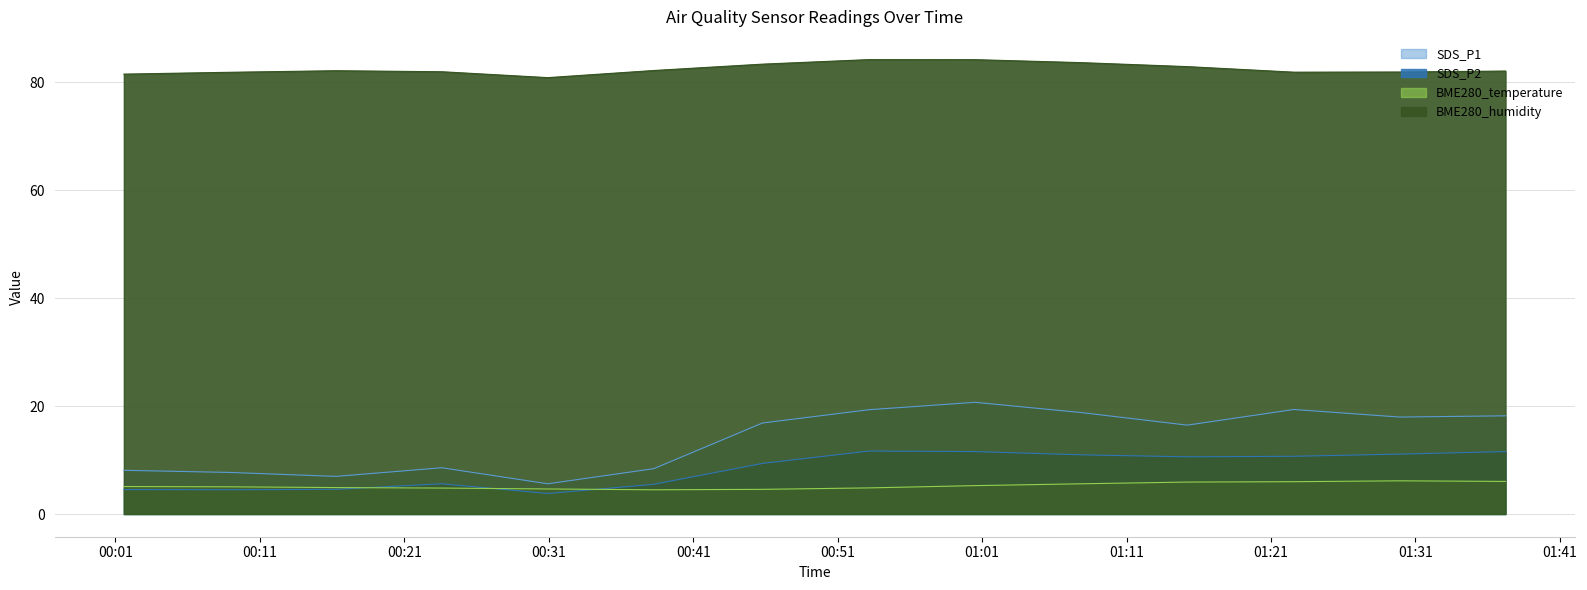

True or false: SDS_P1 and BME280_temperature cross at least once.

False